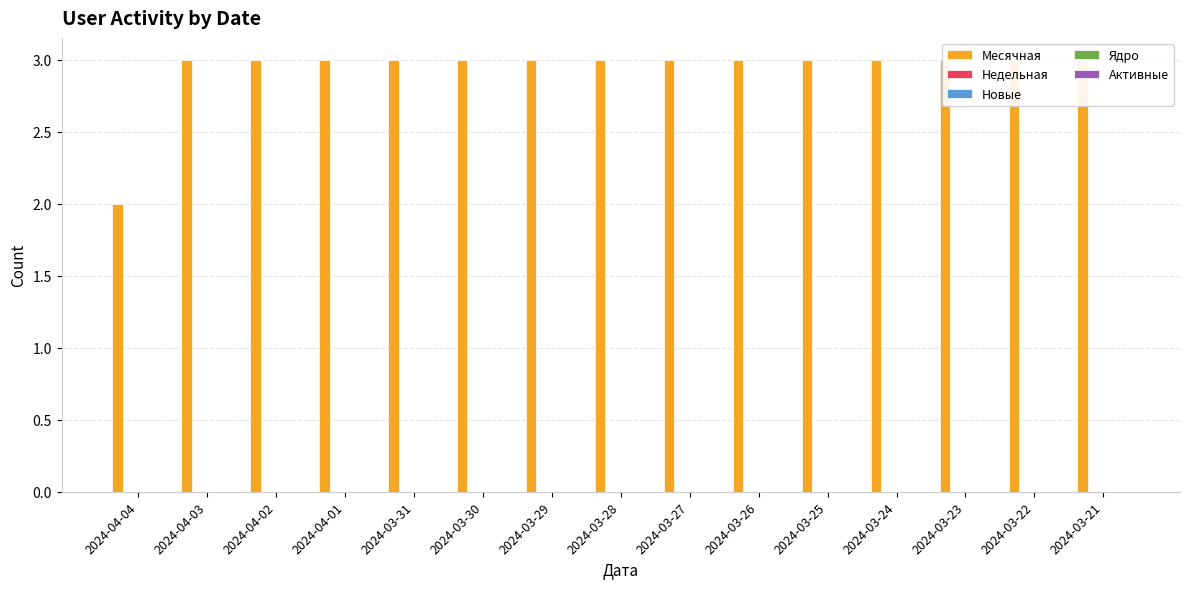

How many bars are there in each group?

5